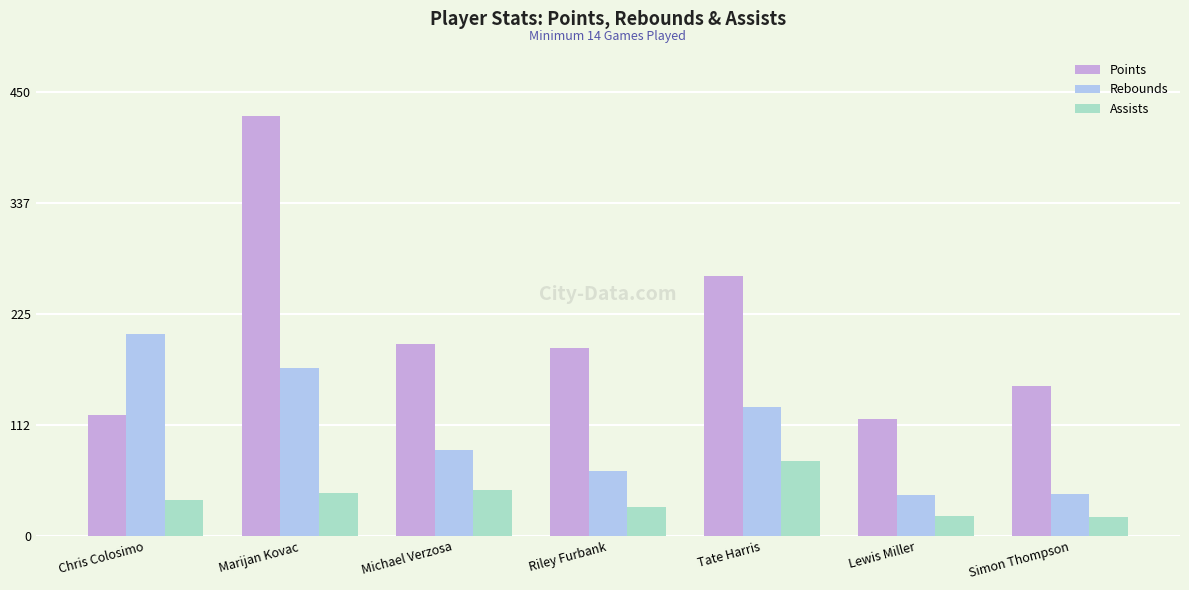

What is the lowest value of the Assists series?

19